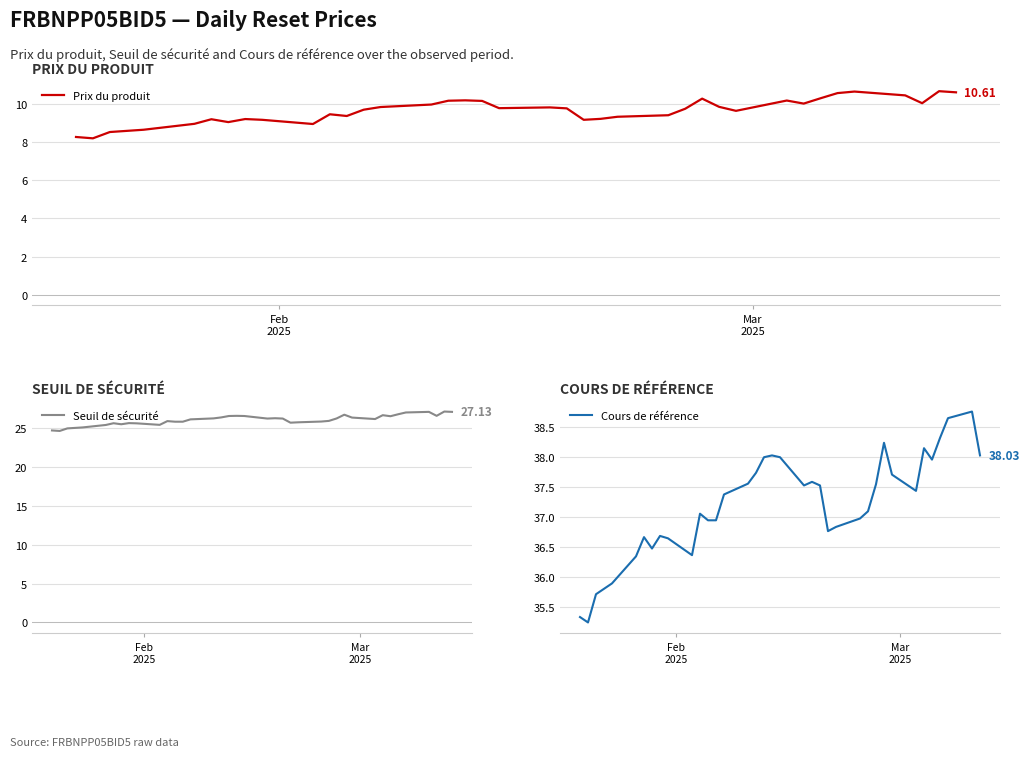

What is the difference between the Cours de référence values at 29 and 28?

0.3